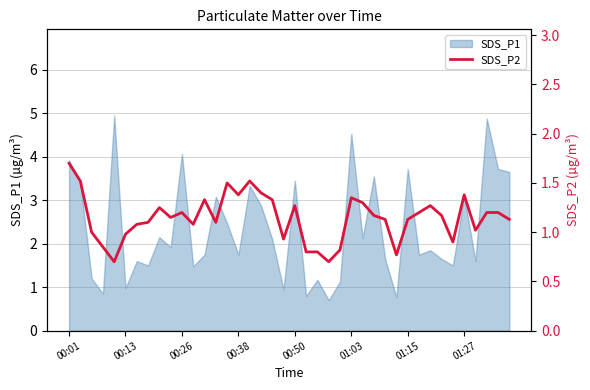

Is it true that SDS_P1 equals 3.1 at 01:27?

True